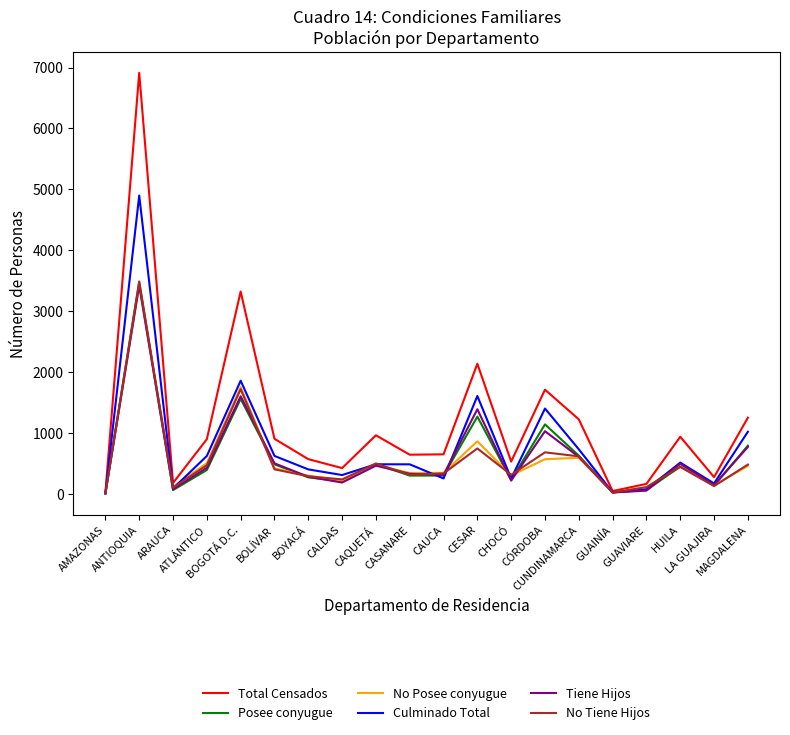

In Posee conyugue, how many points are higher than both neighbors (excluding endpoints)?

6